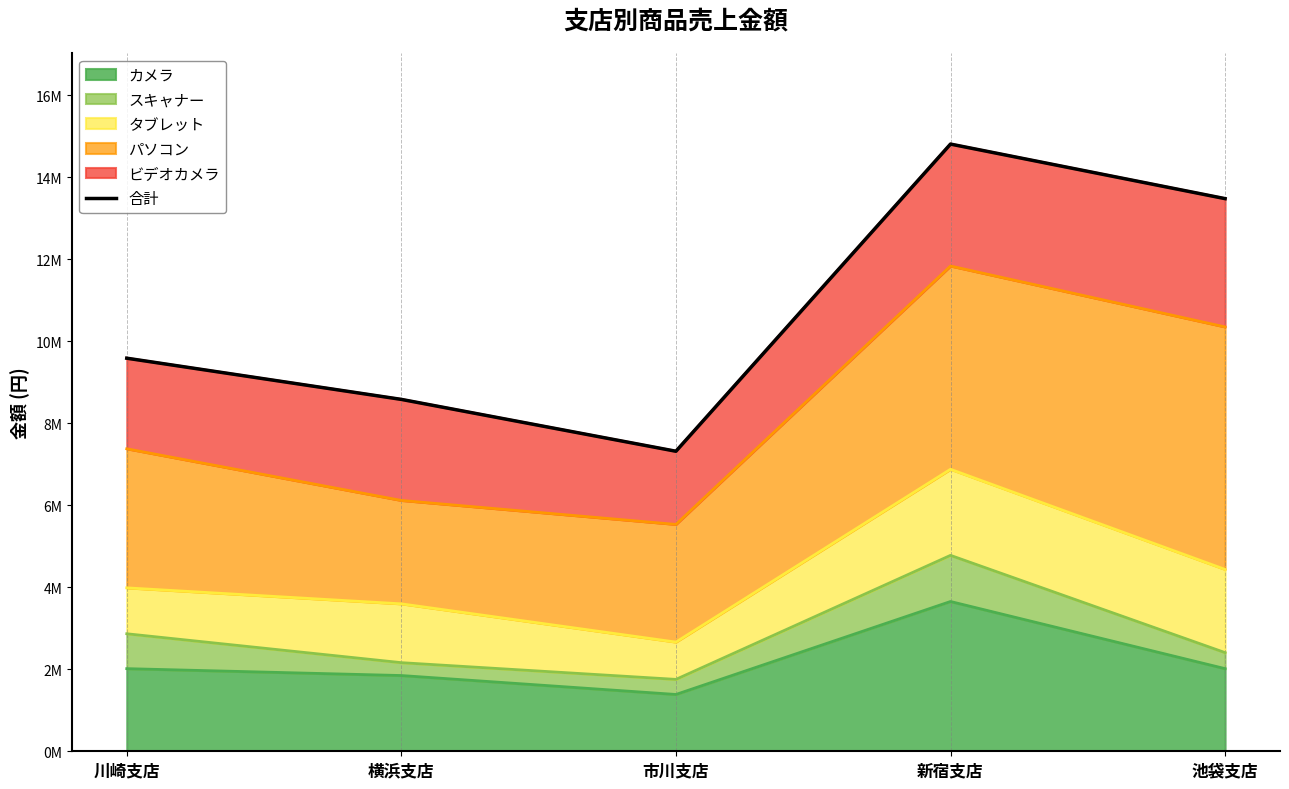

Which label corresponds to the smallest value in the chart?

市川支店